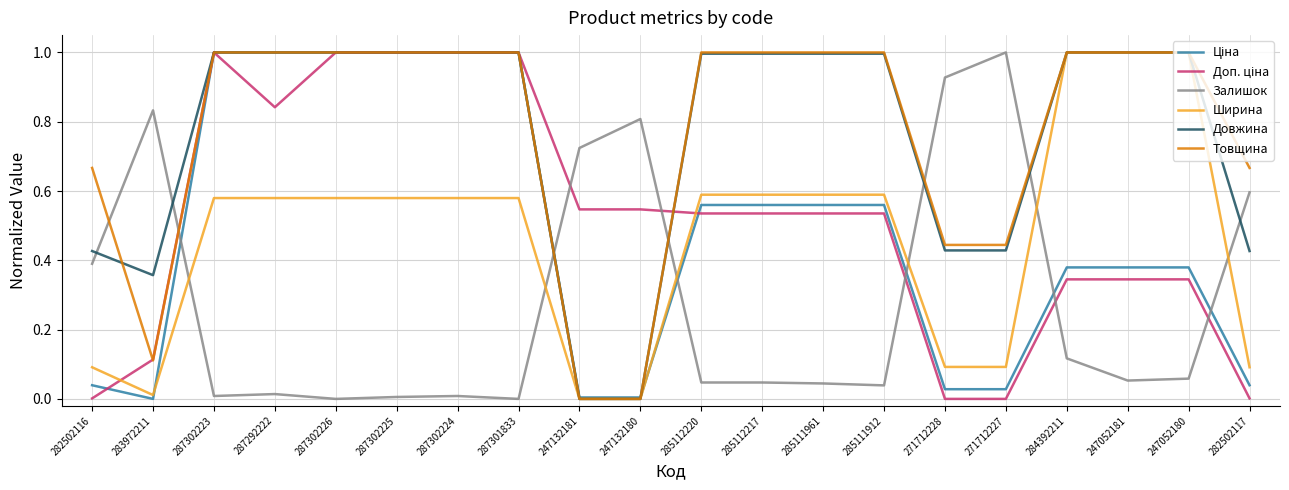

The value of Товщина at 282502117 is 0.4. True or false?

False